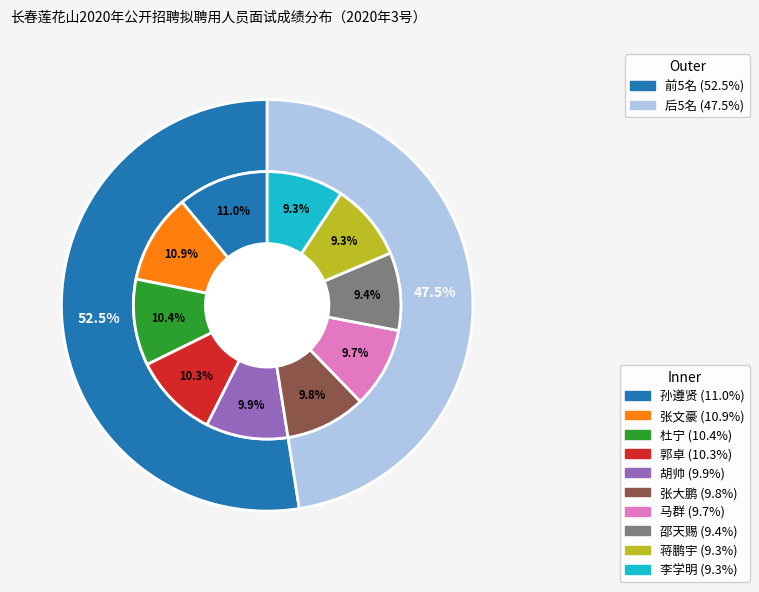

To the nearest percent, what portion does 杜宁 represent?

10%